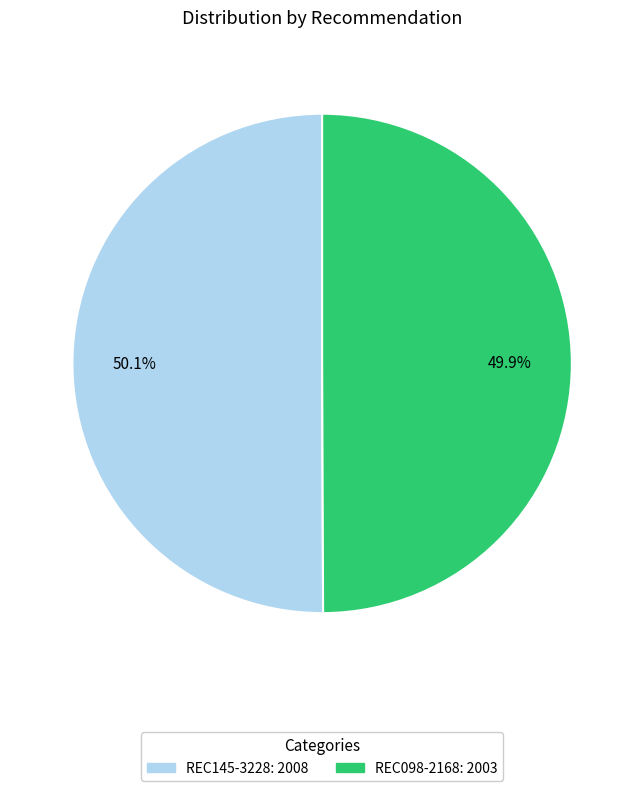

Approximately how many times larger is the value at REC145-3228 compared to REC098-2168?

1.0